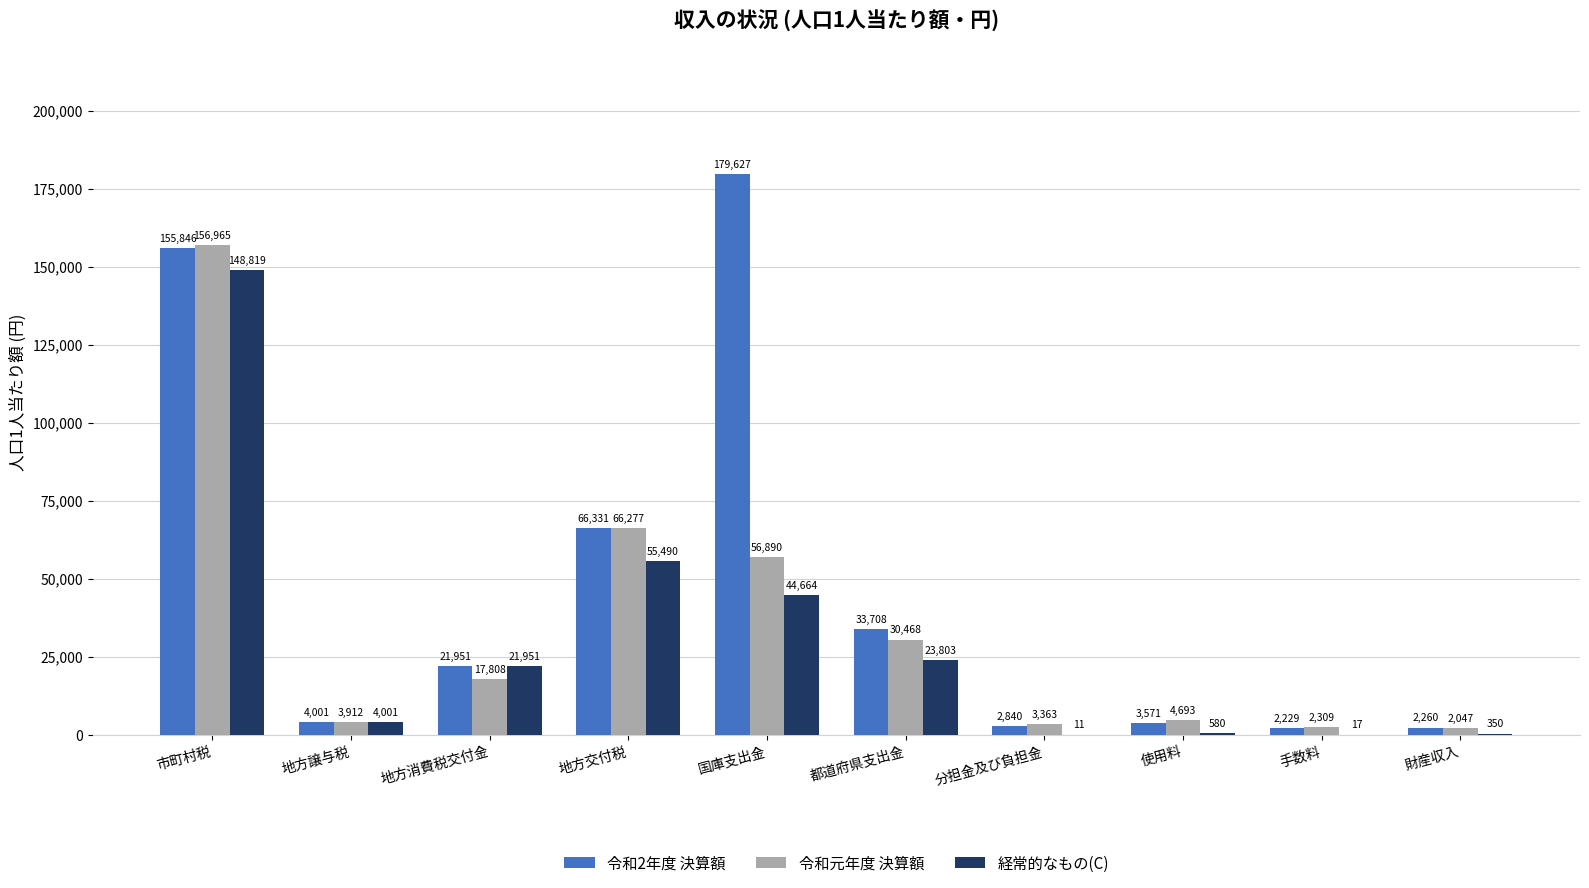

Which series has the largest total across all categories?

令和2年度 決算額